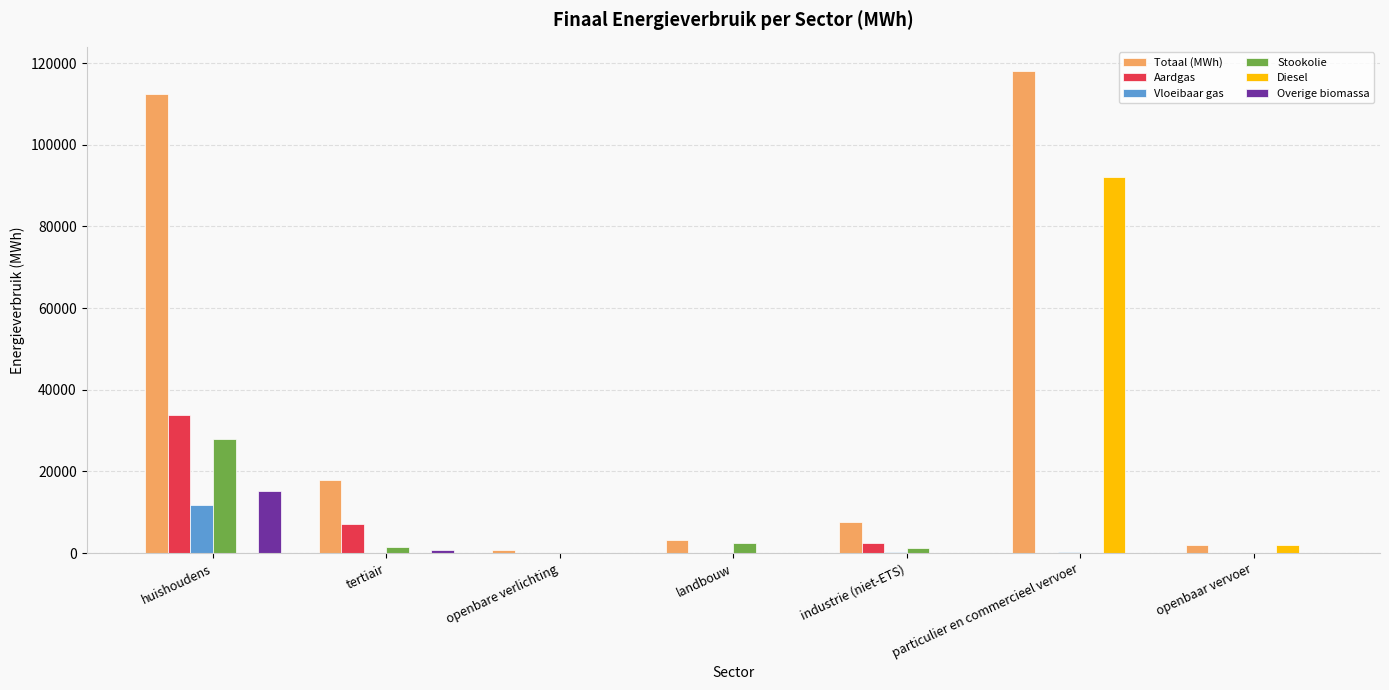

How many groups of bars are there?

7